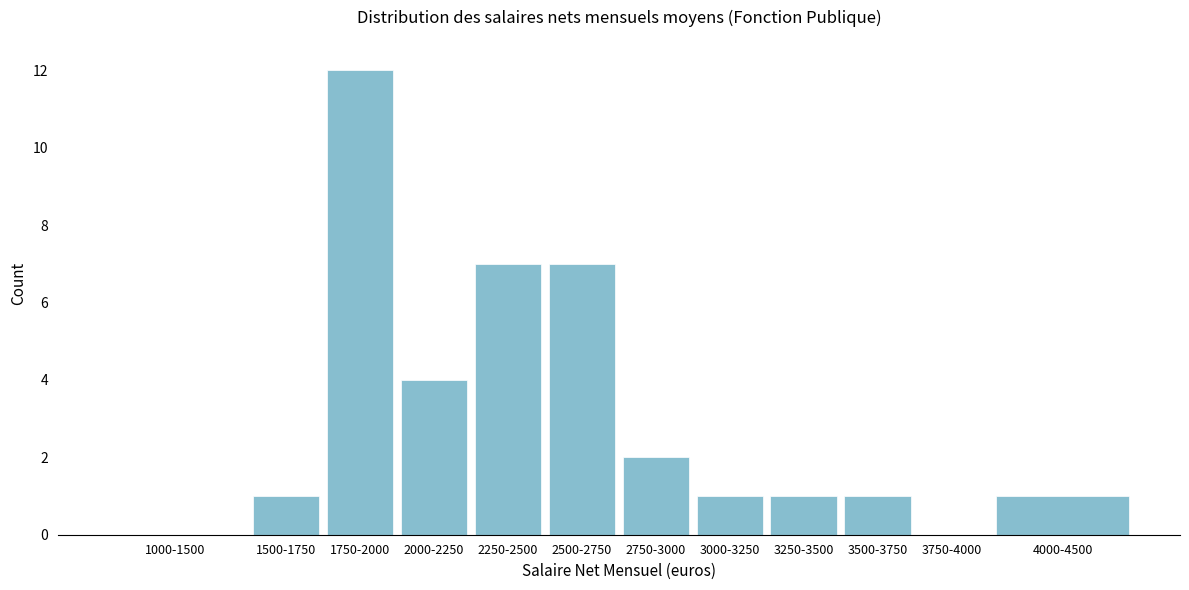

Reading left to right, extract all data points from this chart.

1000-1500=0	1500-1750=1	1750-2000=12	2000-2250=4	2250-2500=7	2500-2750=7	2750-3000=2	3000-3250=1	3250-3500=1	3500-3750=1	3750-4000=0	4000-4500=1